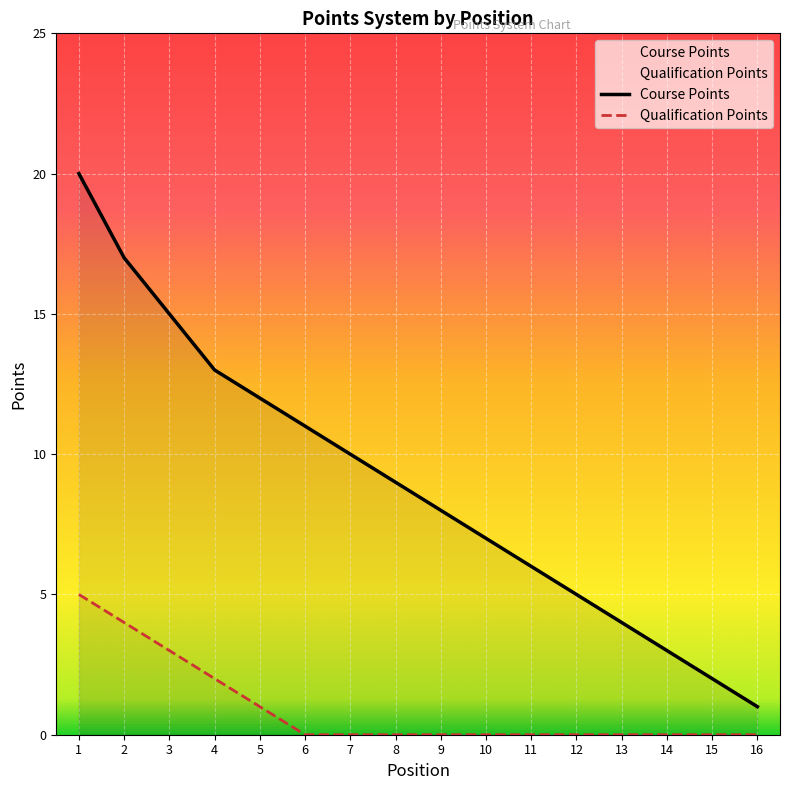

True or false: Qualification Points has more than 0 points higher than both neighbors.

False